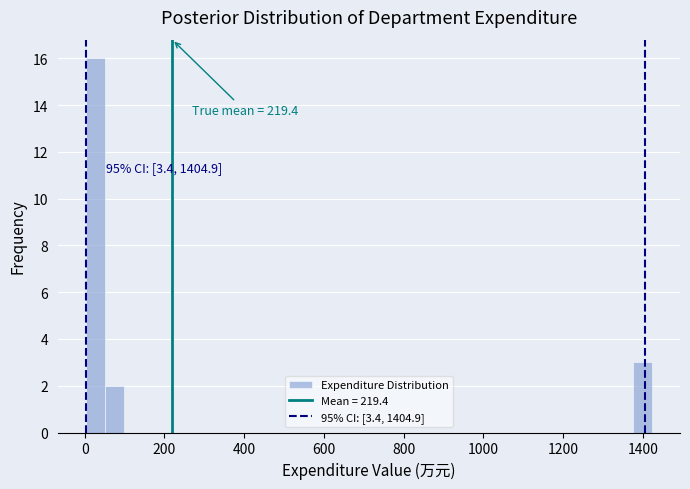

Around what value on the x-axis is the tallest bar? Give the approximate position of its centre, as read against the axis.

20